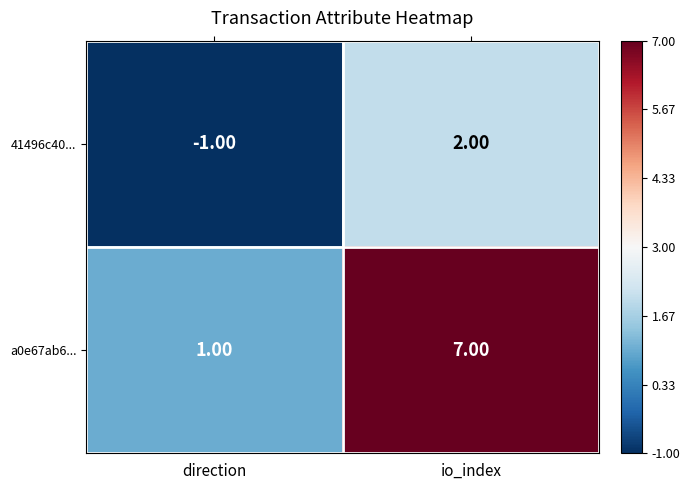

Rank the series by their maximum value, from highest to lowest.

a0e67ab6..., 41496c40...